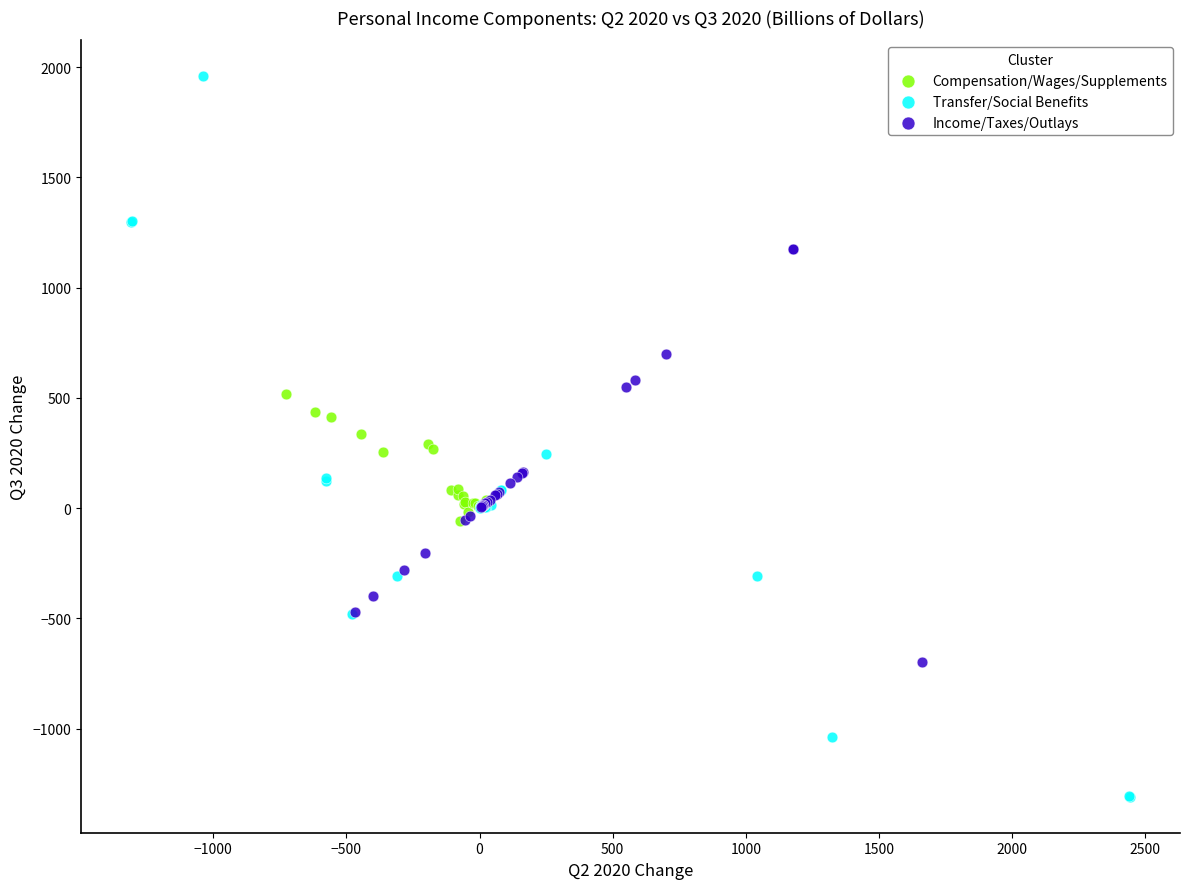

Which series reaches the minimum Y coordinate?

Transfer/Social Benefits